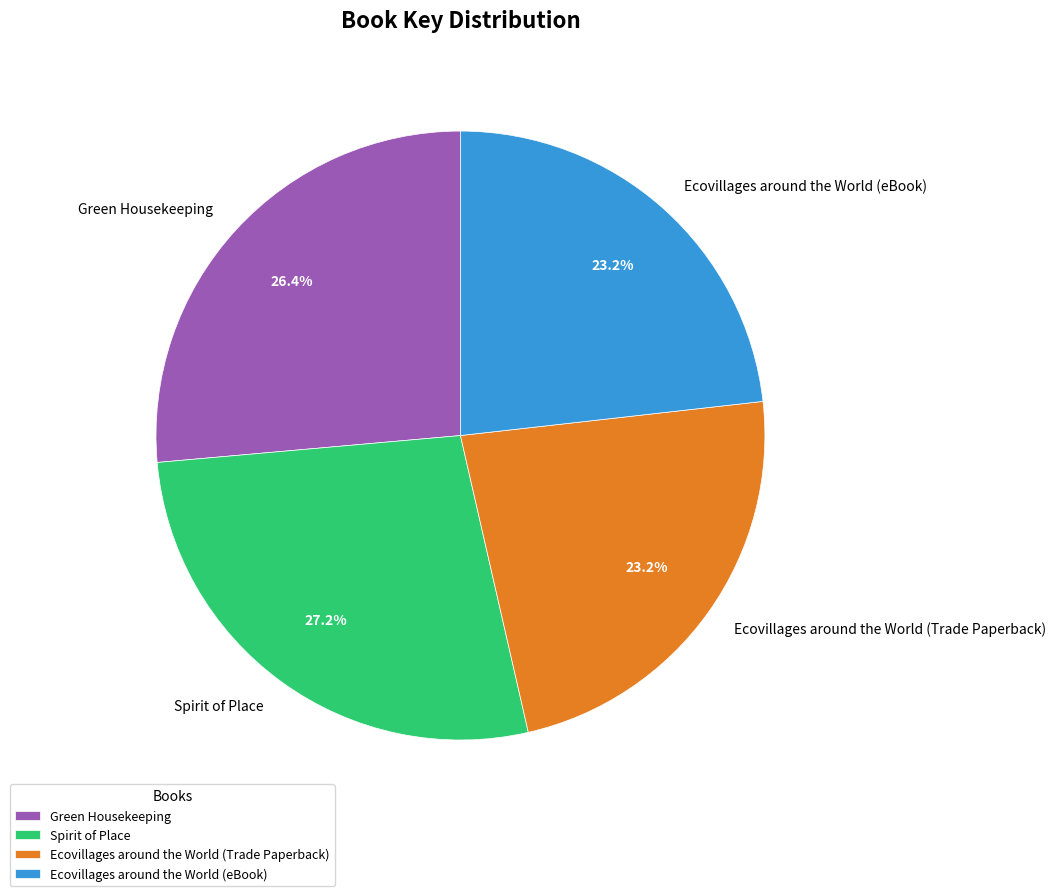

True or false: Ecovillages around the World (eBook) accounts for 23% of the total.

True